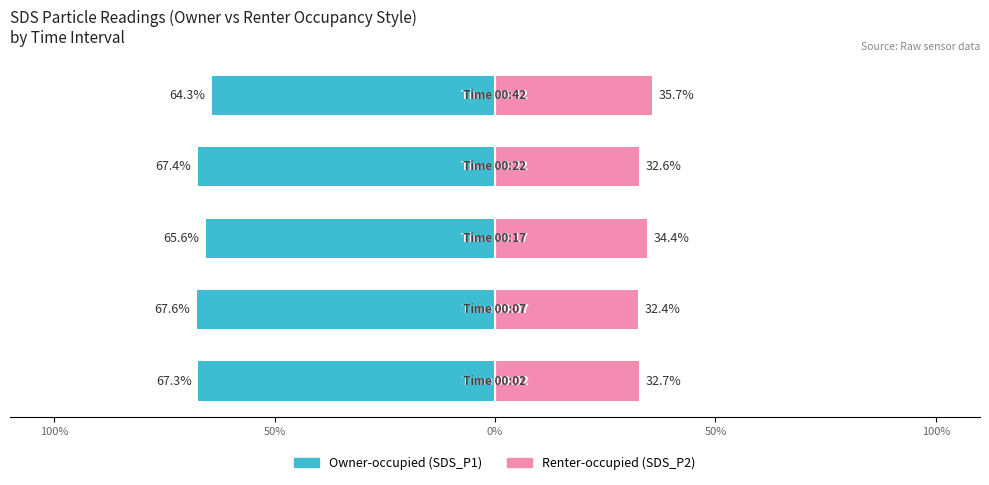

The Renter-occupied series shows 34.4 at 0%. True or false?

True